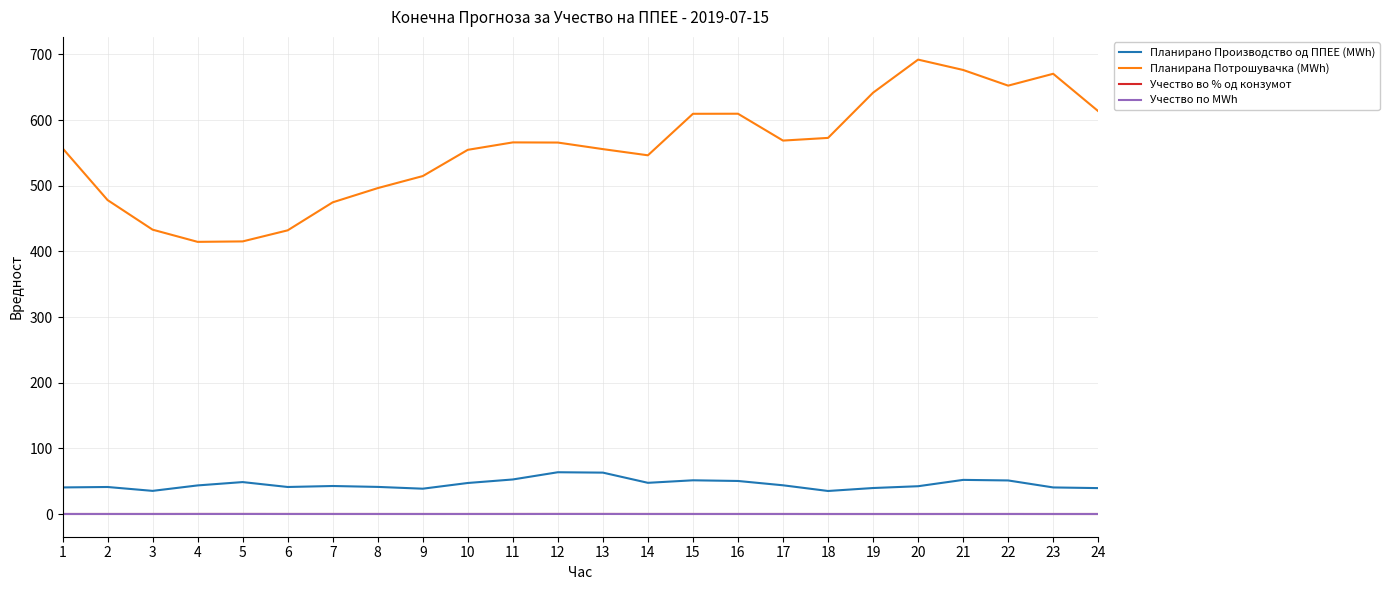

True or false: Планирано Производство од ППЕЕ (MWh) and Учество по MWh cross at least once.

False